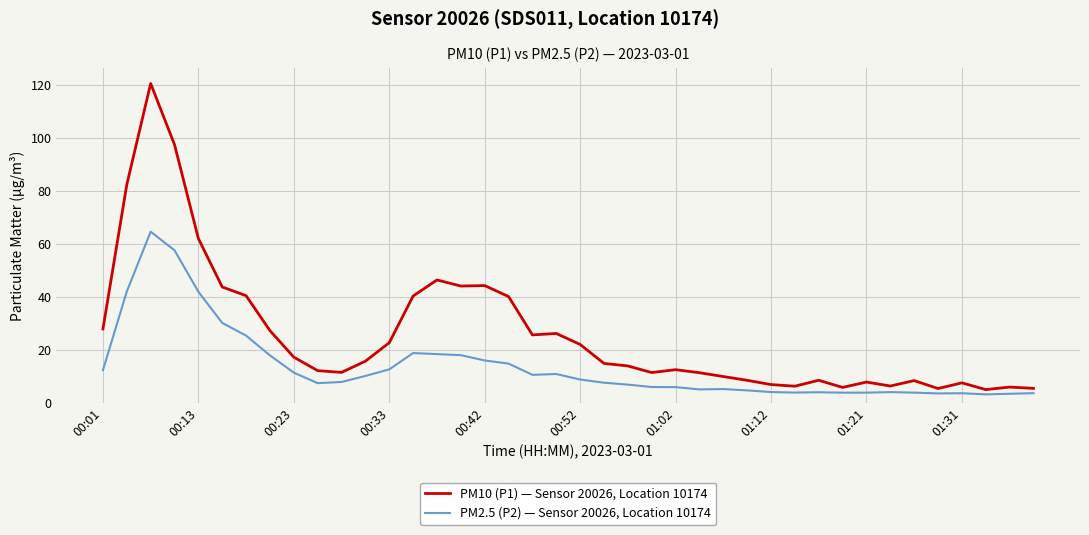

True or false: PM2.5 (P2) — Sensor 20026, Location 10174 has more than 2 points higher than both neighbors.

True